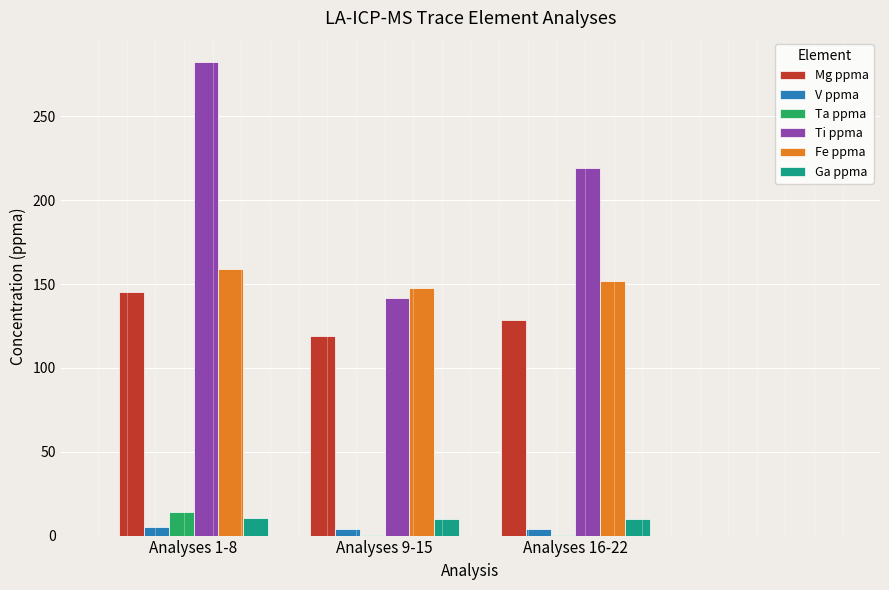

What is the greatest value displayed?

282.6